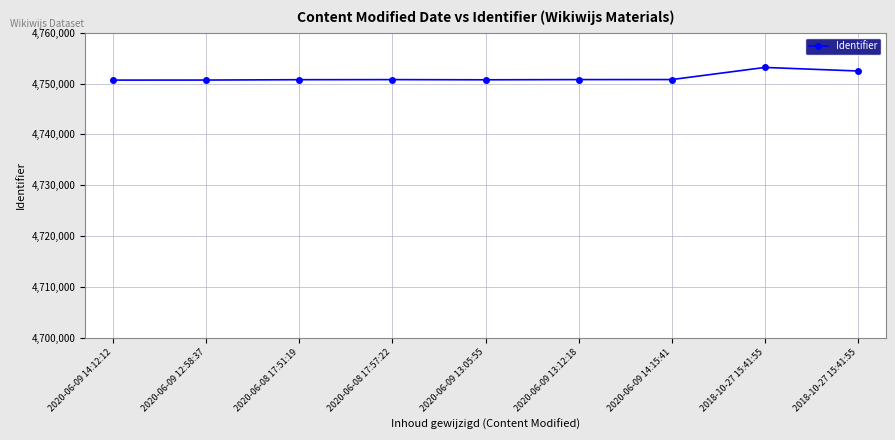

What is the label of the 8th point from the right?

2020-06-09 12:58:37